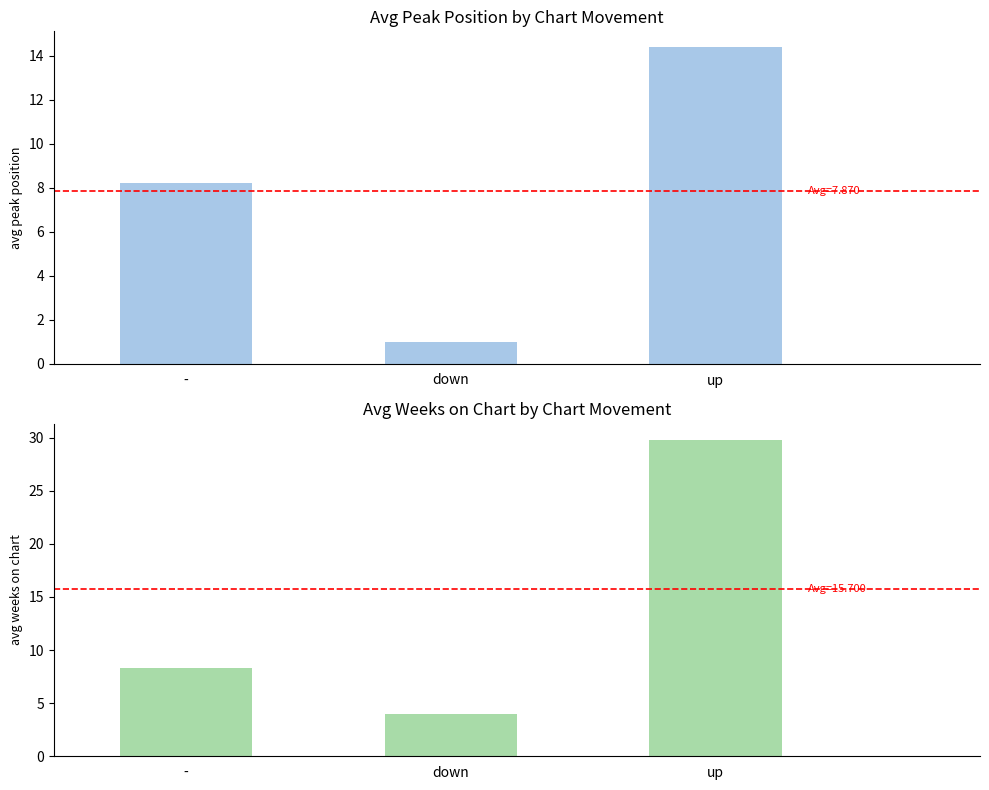

Reading left to right, extract all data points from this chart.

avg_peak_position: 8.2	1.0	14.4
avg_weeks_on_chart: 8.3	4.0	29.8